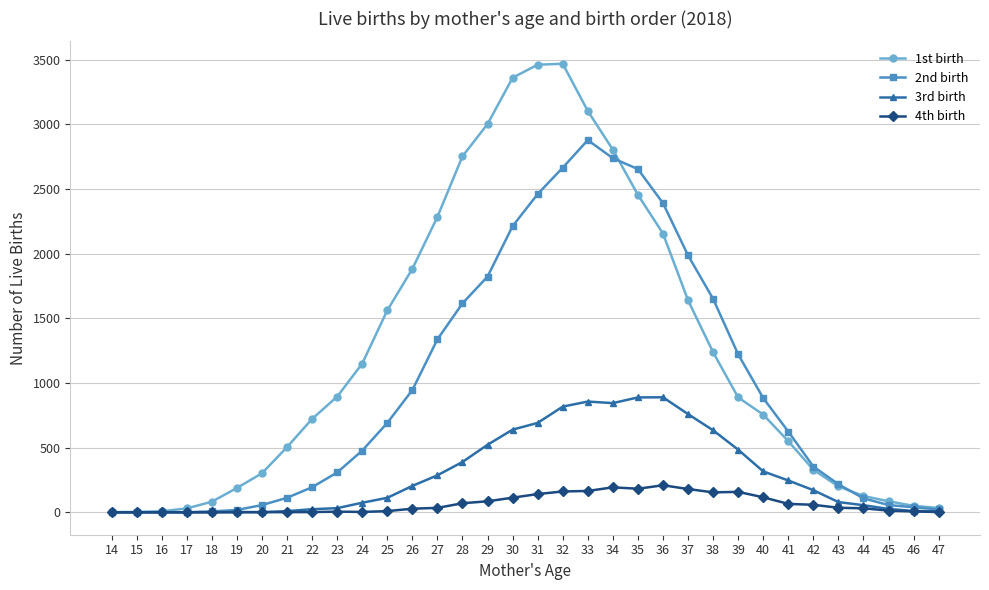

What is the difference between the 4th birth values at 25 and 23?

4